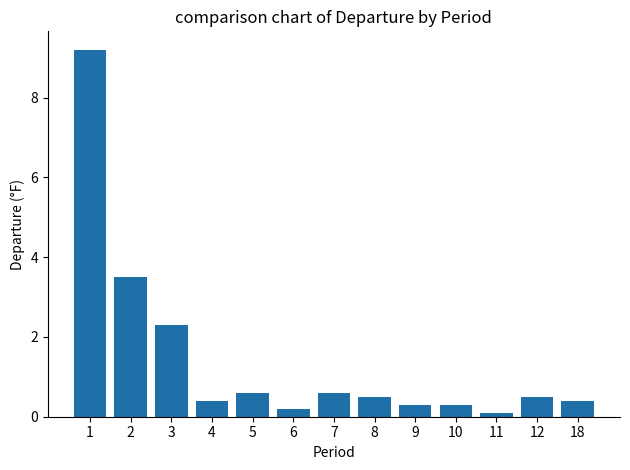

What is the difference between the maximum and minimum values?

9.1